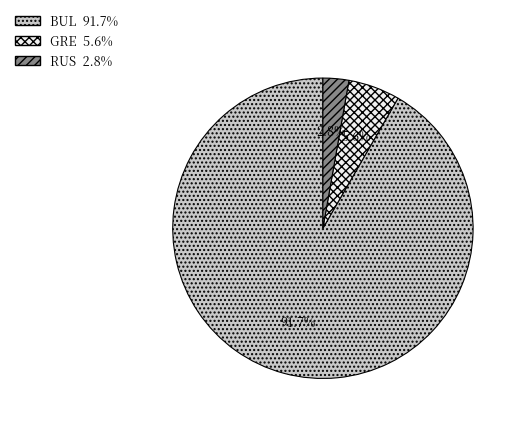

Rank the categories by value from highest to lowest.

BUL, GRE, RUS